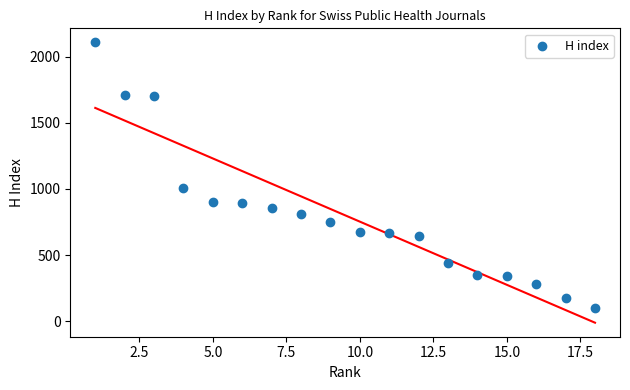

What is the range of Y values (max minus min)?

2008